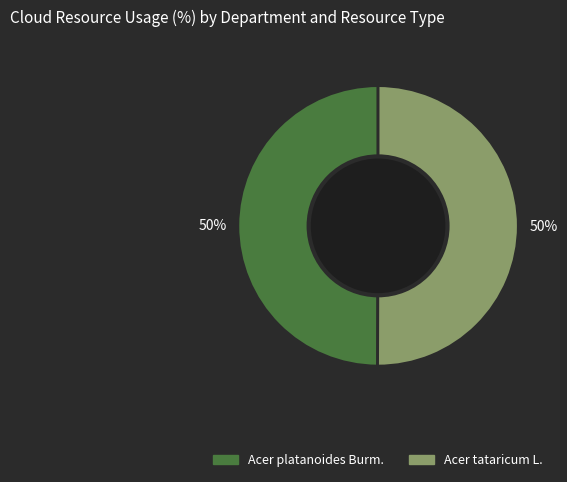

What percentage is the Acer platanoides Burm. slice, to the nearest percent?

50%